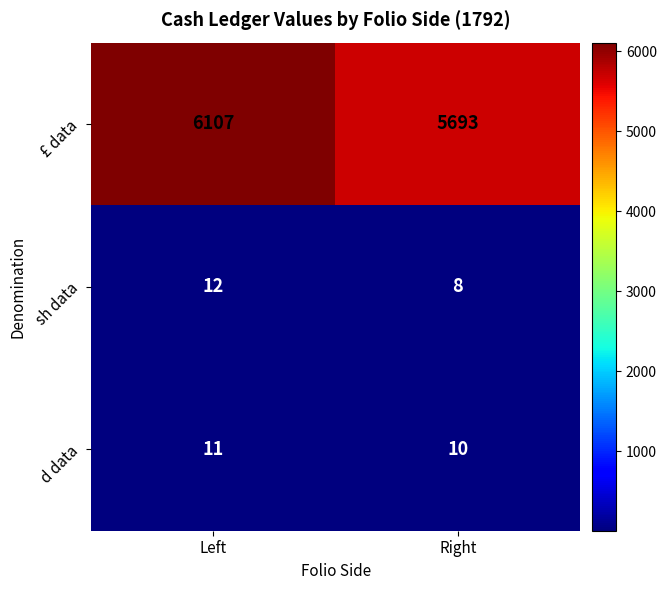

Is it true that sh data equals 11 at Right?

False